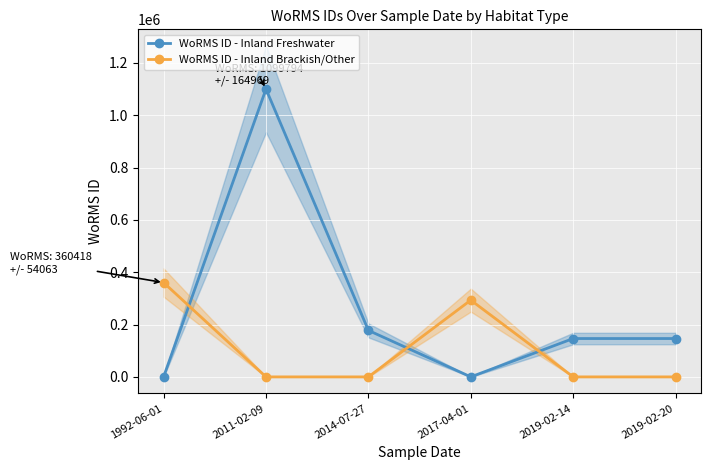

Where is the first local minimum for WoRMS ID - Inland Freshwater?

2017-04-01